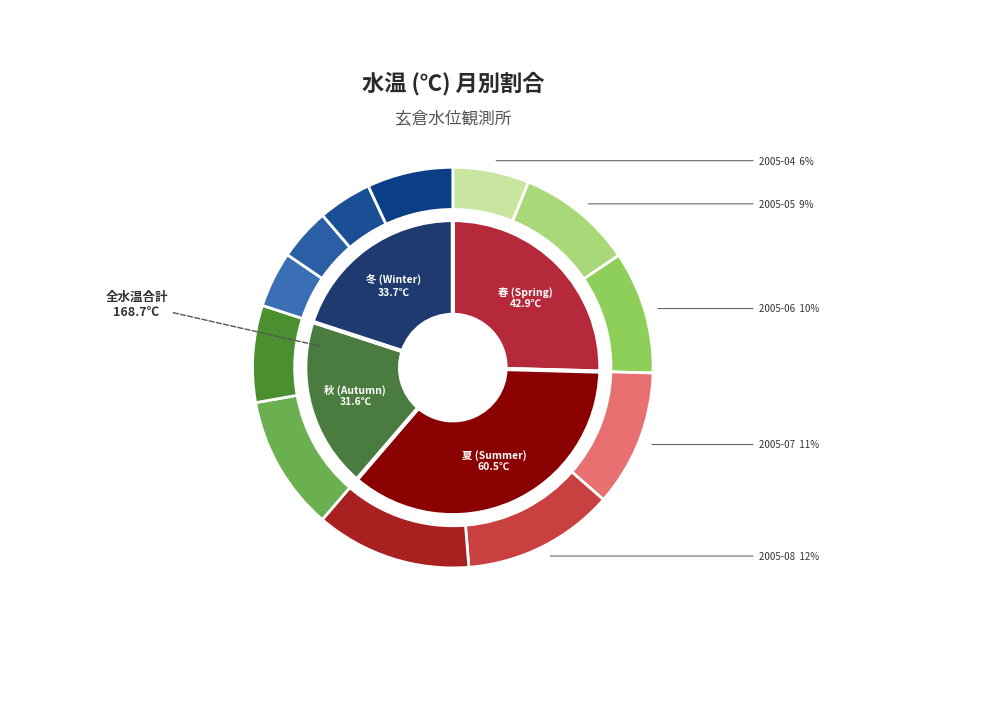

True or false: 2005-09 accounts for 1% of the total.

False